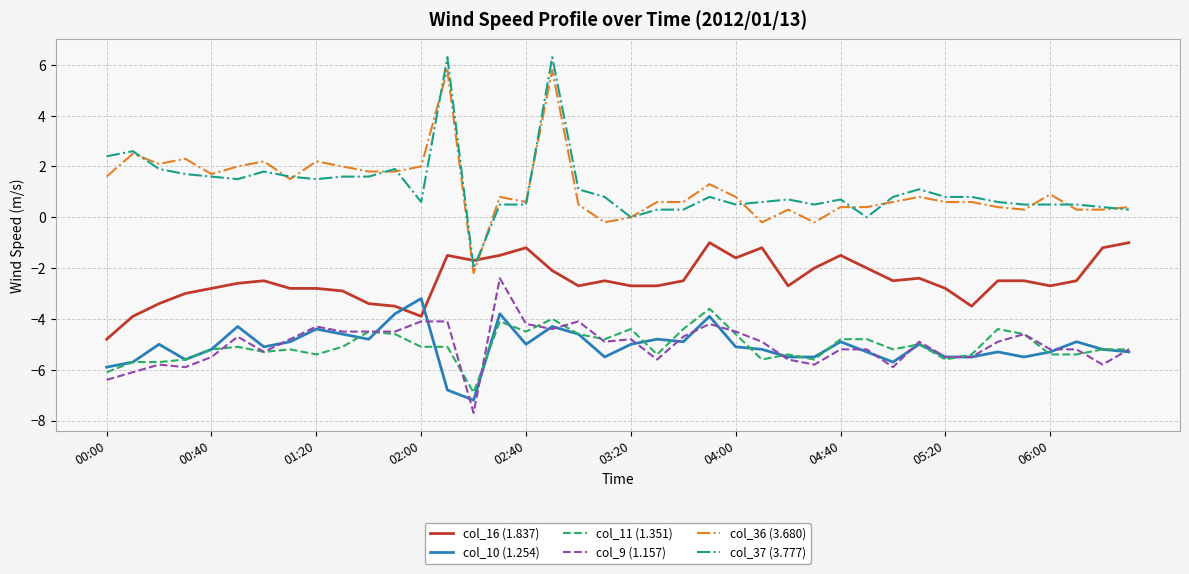

What is the minimum value shown in the chart?

-7.7